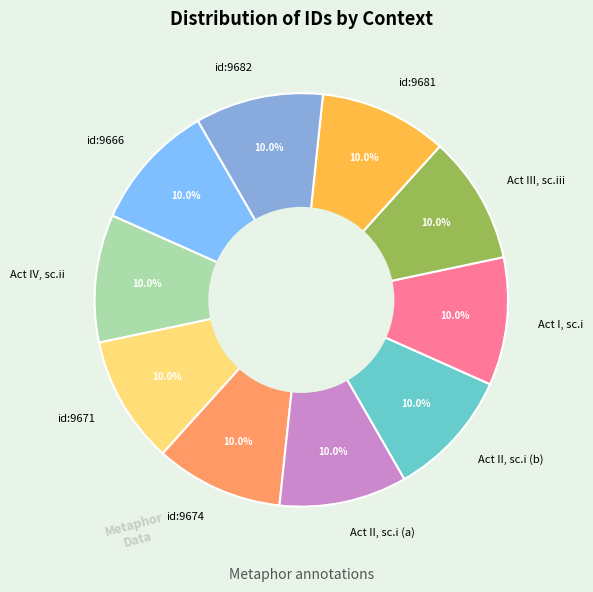

Combined, what portion of the pie is id:9674 and Act II, sc.i (a)?

20.0%